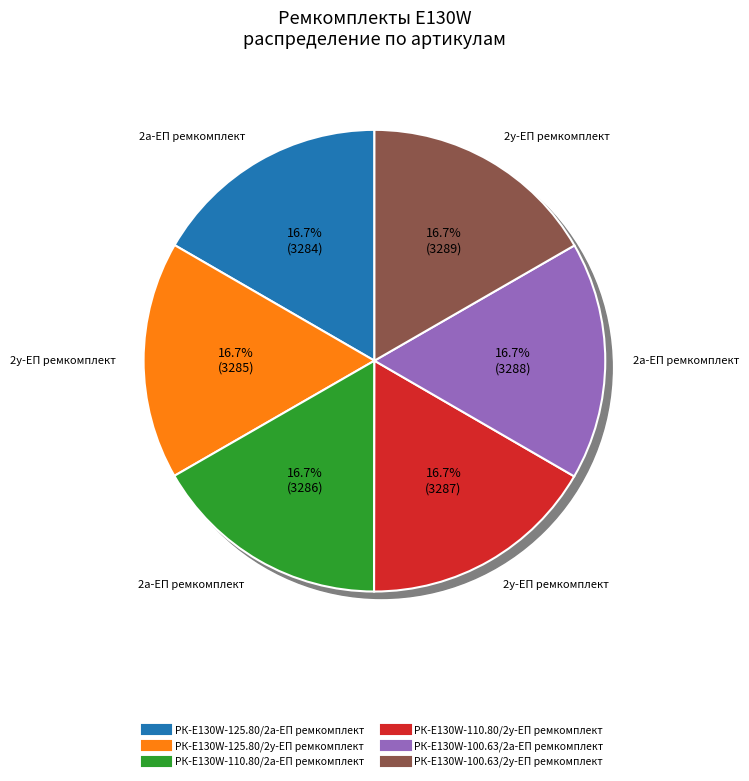

Rank the categories by value from lowest to highest.

РК-E130W-125.80/2а-ЕП ремкомплект, РК-E130W-125.80/2у-ЕП ремкомплект, РК-E130W-110.80/2а-ЕП ремкомплект, РК-E130W-110.80/2у-ЕП ремкомплект, РК-E130W-100.63/2а-ЕП ремкомплект, РК-E130W-100.63/2у-ЕП ремкомплект